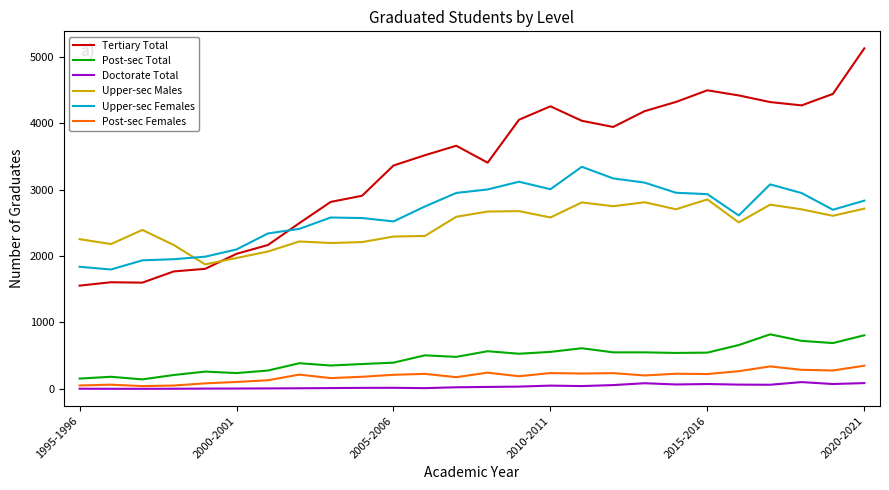

True or false: Upper-sec Males and Post-sec Females intersect in this chart.

False